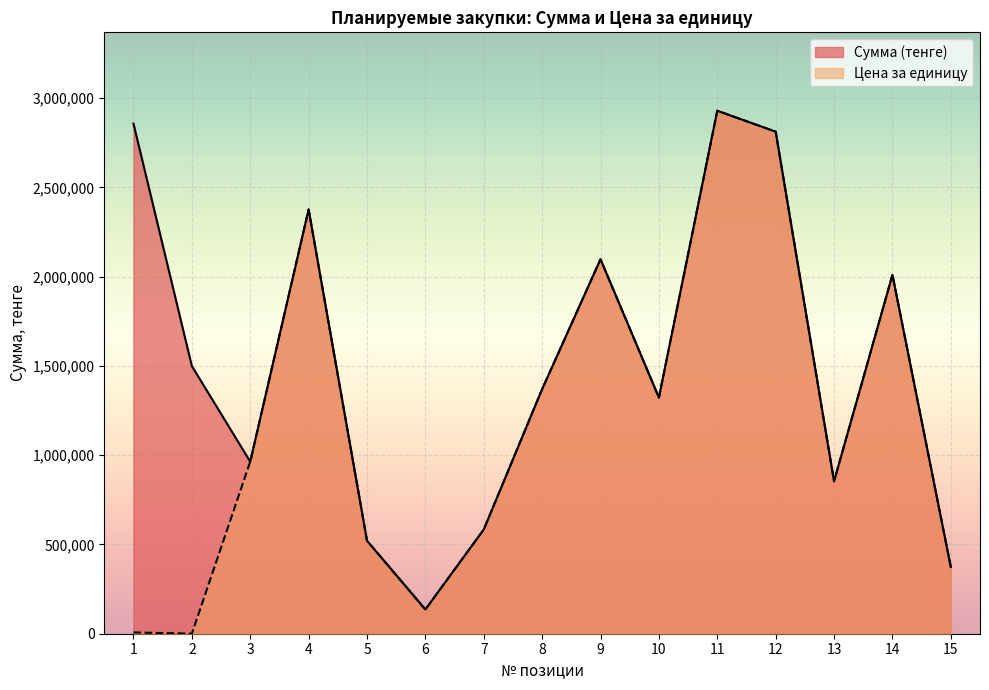

At which category does Цена за единицу reach its first local peak?

4